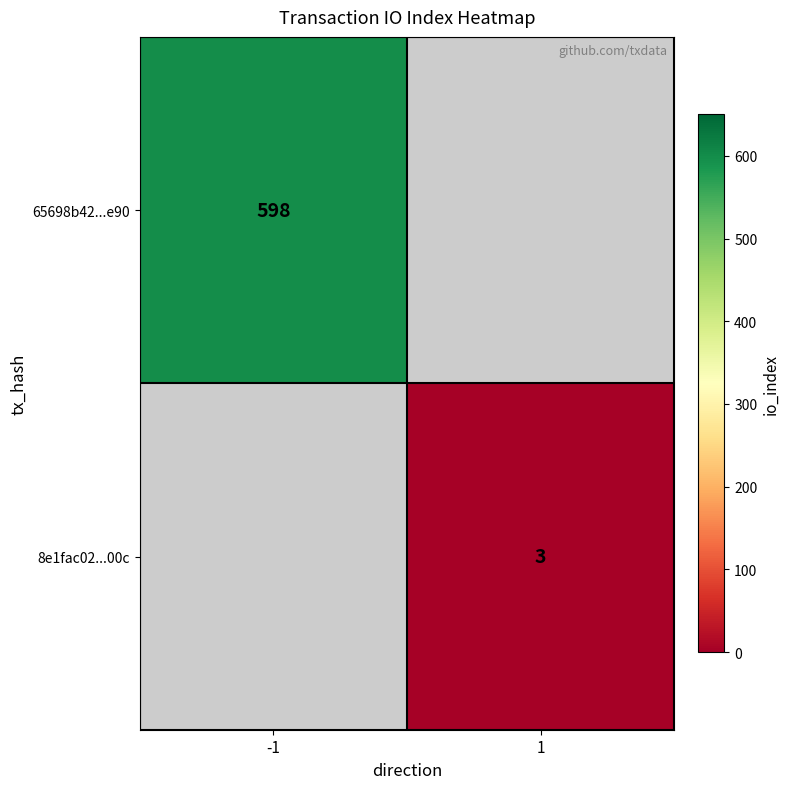

The 8e1fac02...00c series shows 5 at 1. True or false?

False